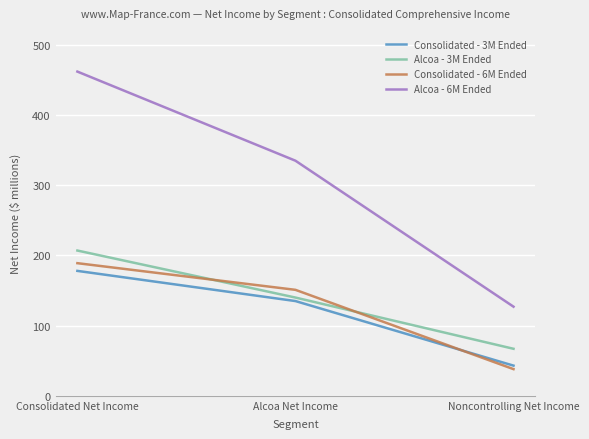

What is the average value of the Alcoa - 3M Ended series?

138